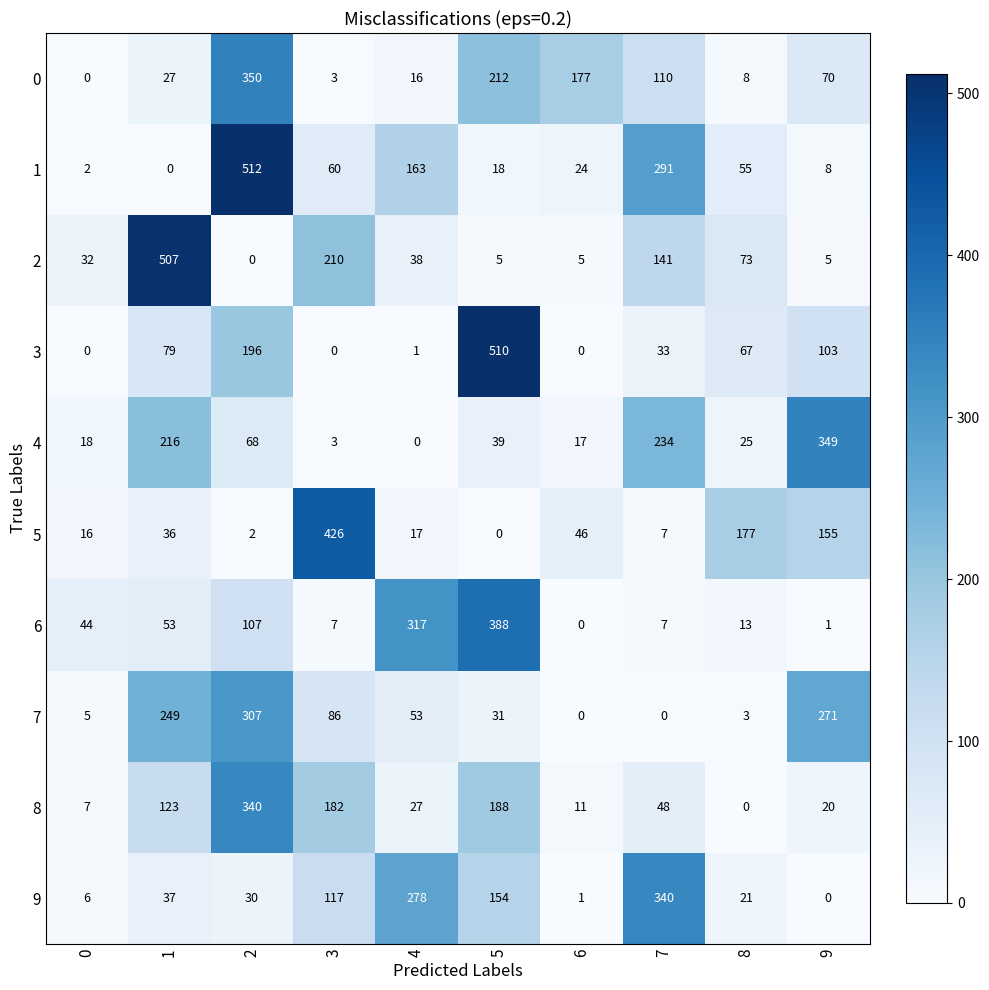

Read the 4 value at 2, to the nearest 10.

70